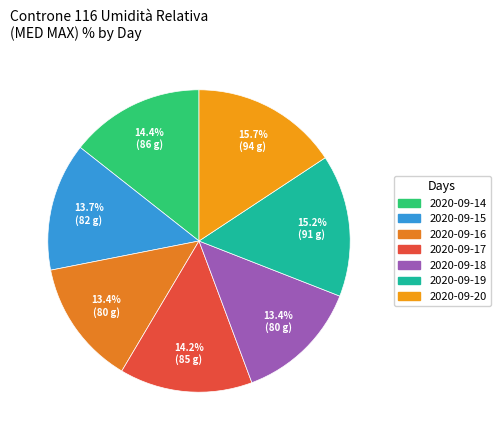

To the nearest percent, what is the average slice percentage?

14%